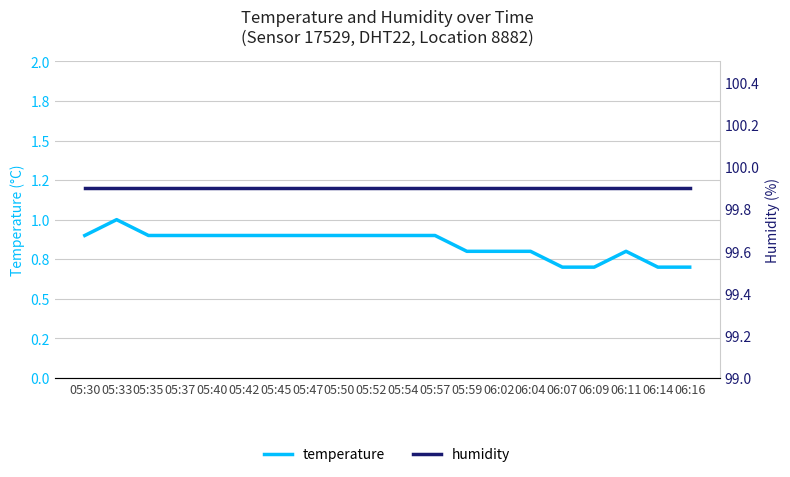

Which category has the highest value across all series?

05:30